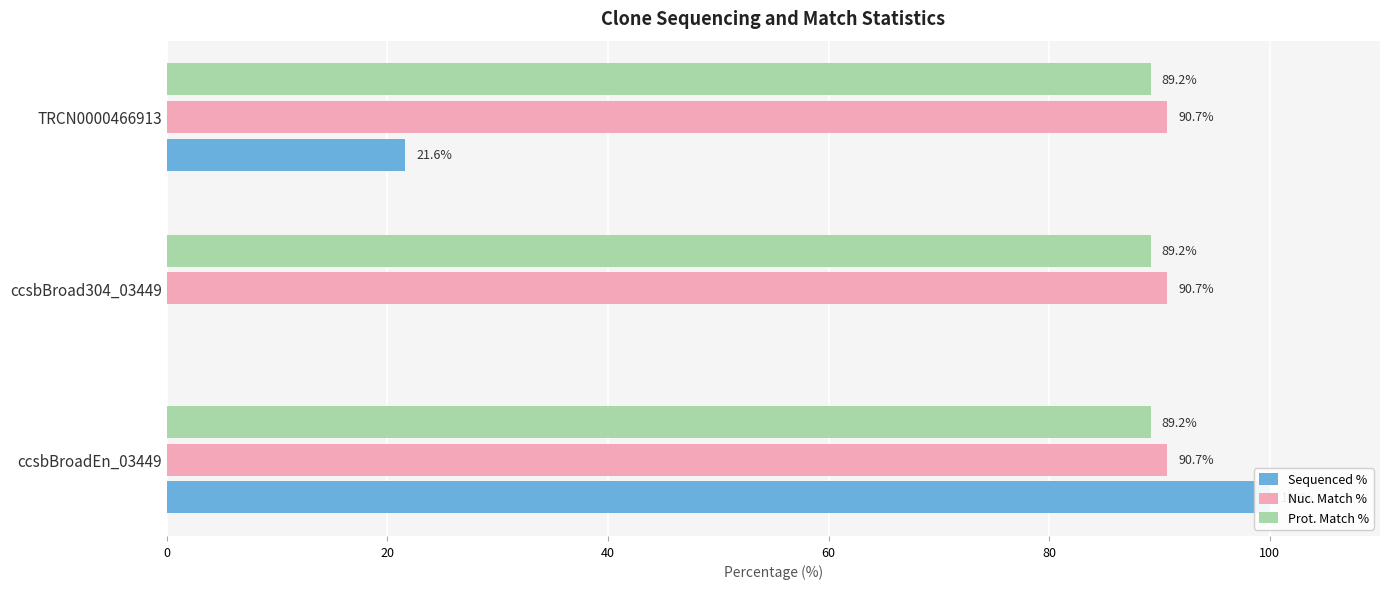

What is the average value of the Sequenced % series?

40.5